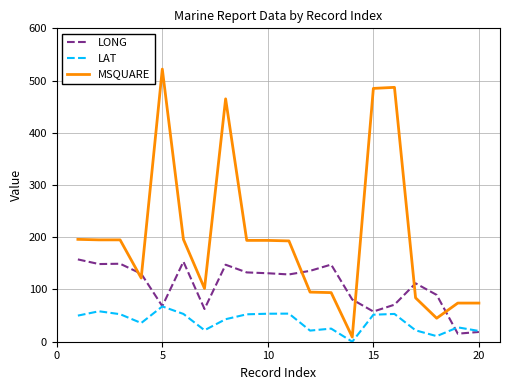

What is the highest value of the MSQUARE series?

522.0